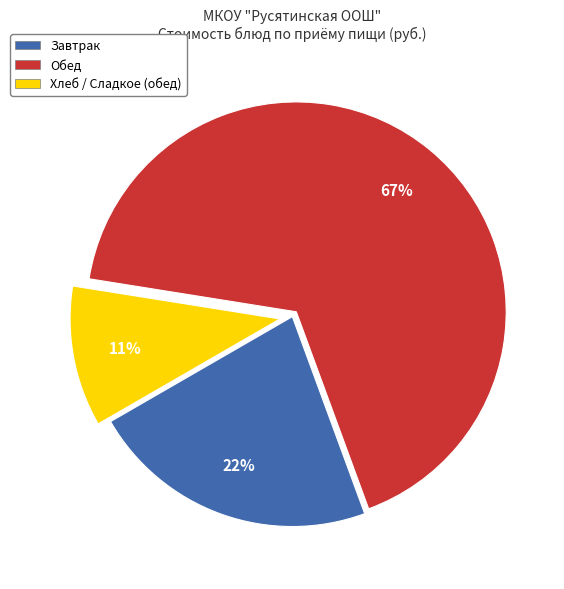

To the nearest percent, what is the average slice percentage?

33%